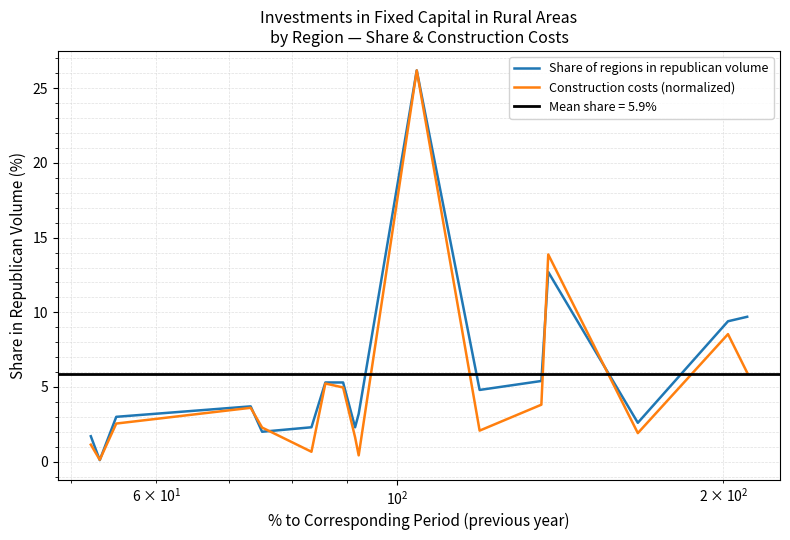

What is the value of the Construction costs (normalized) point at the 4th from the left?

3.6